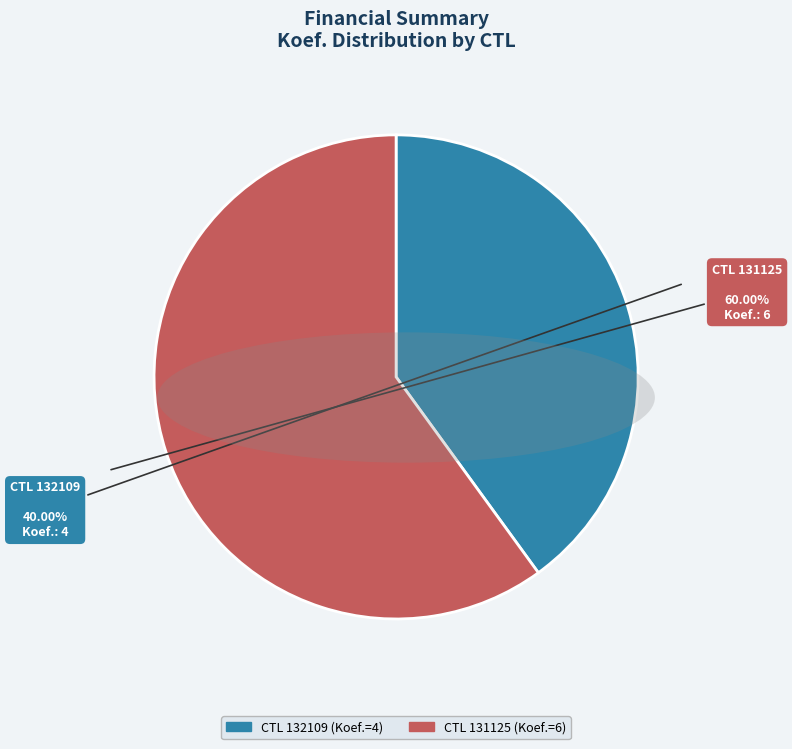

Does any single category account for the majority?

Yes